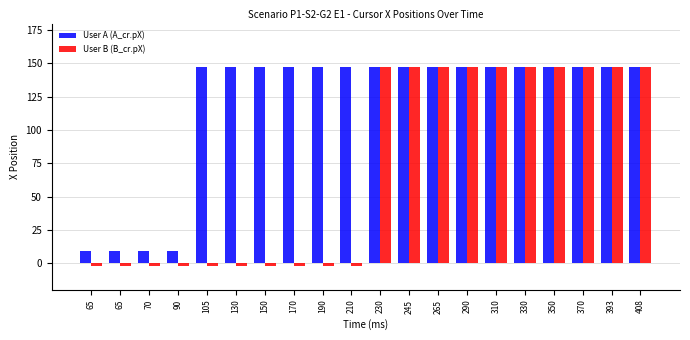

At which label does User A (A_cr.pX) reach its minimum?

65